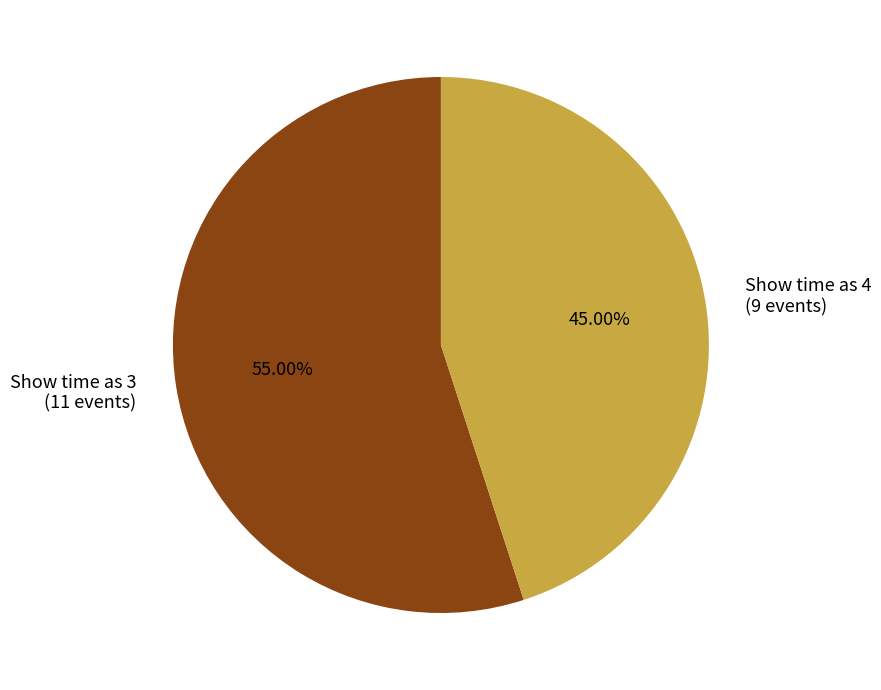

Between Show time as 3 (11 events) and Show time as 4 (9 events), which is larger?

Show time as 3 (11 events)